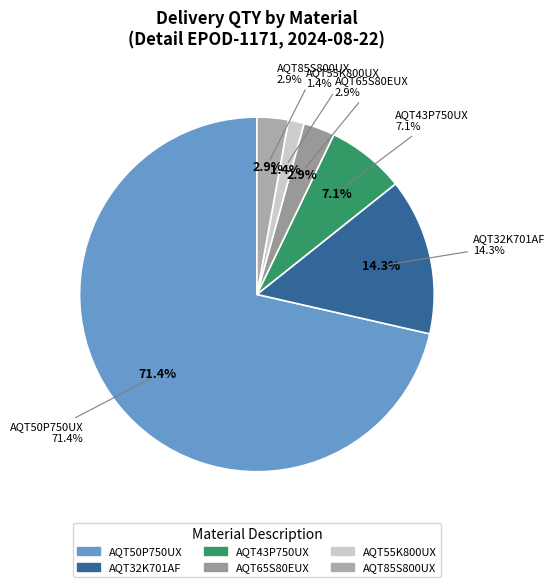

Which category accounts for the majority?

AQT50P750UX